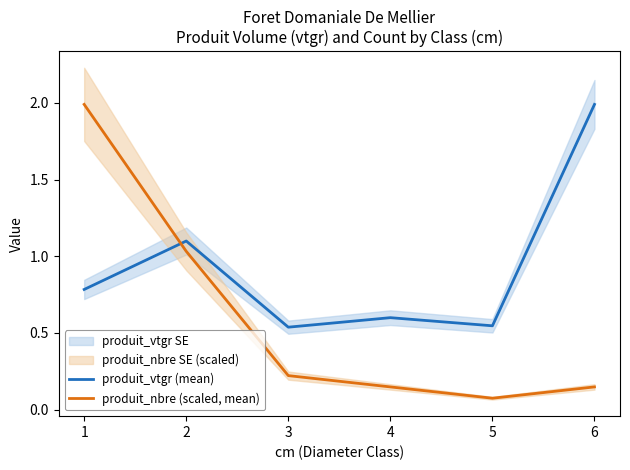

Which category has the lowest value in the produit_nbre (scaled, mean) series?

5